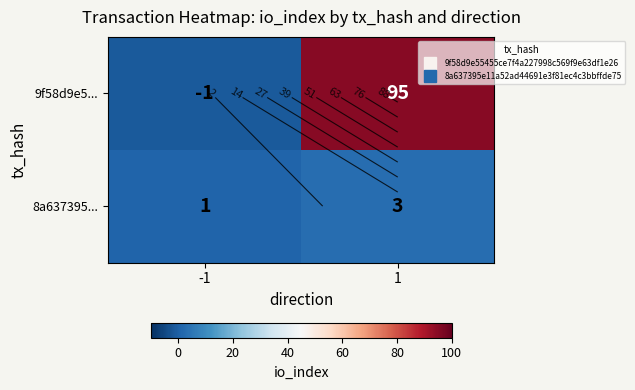

The value of 9f58d9e5... at -1 is -2. True or false?

False